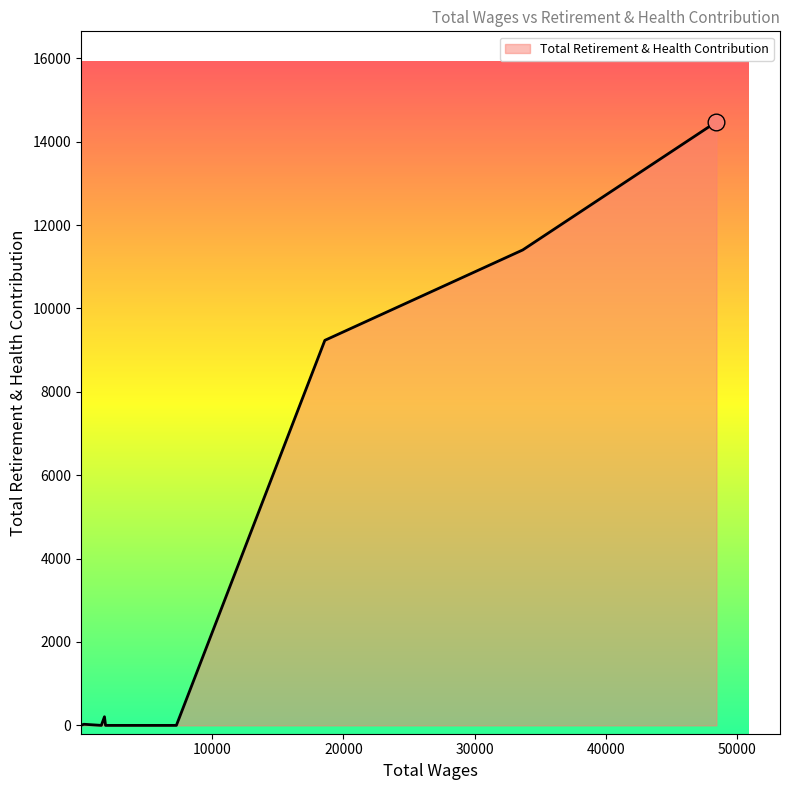

What is the difference between the maximum and minimum values?

14475